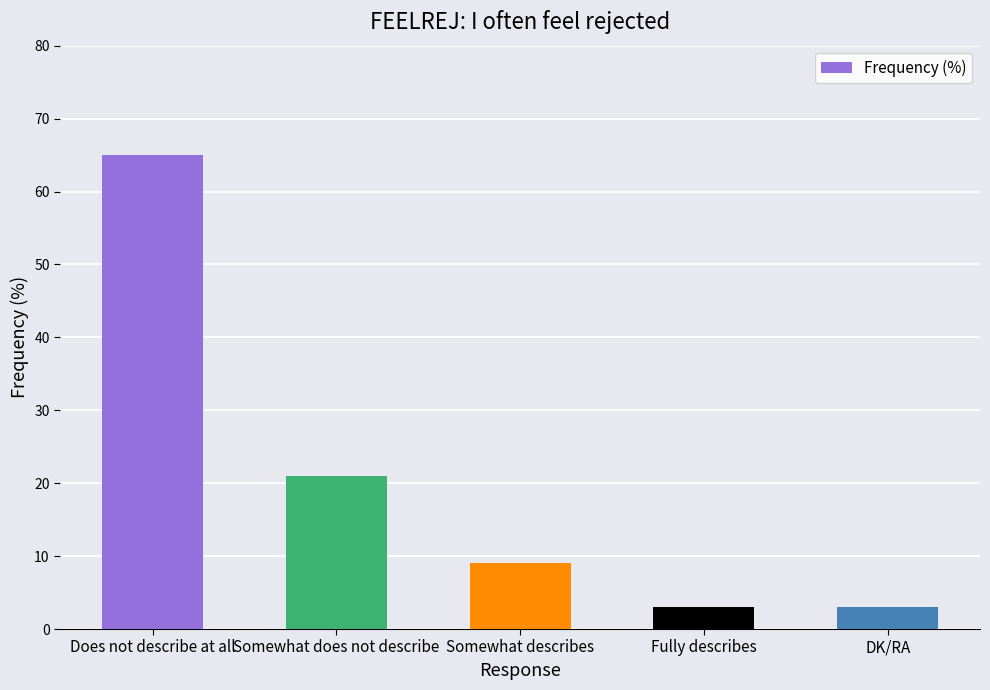

The value at Somewhat does not describe is 21. True or false?

True